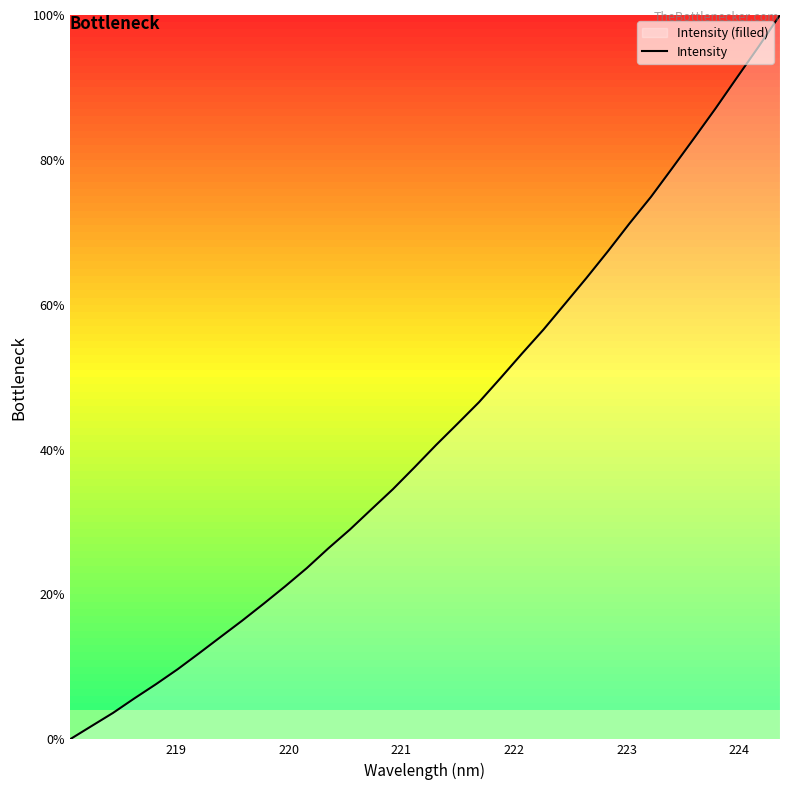

What is the difference between the maximum and minimum values?

100.0